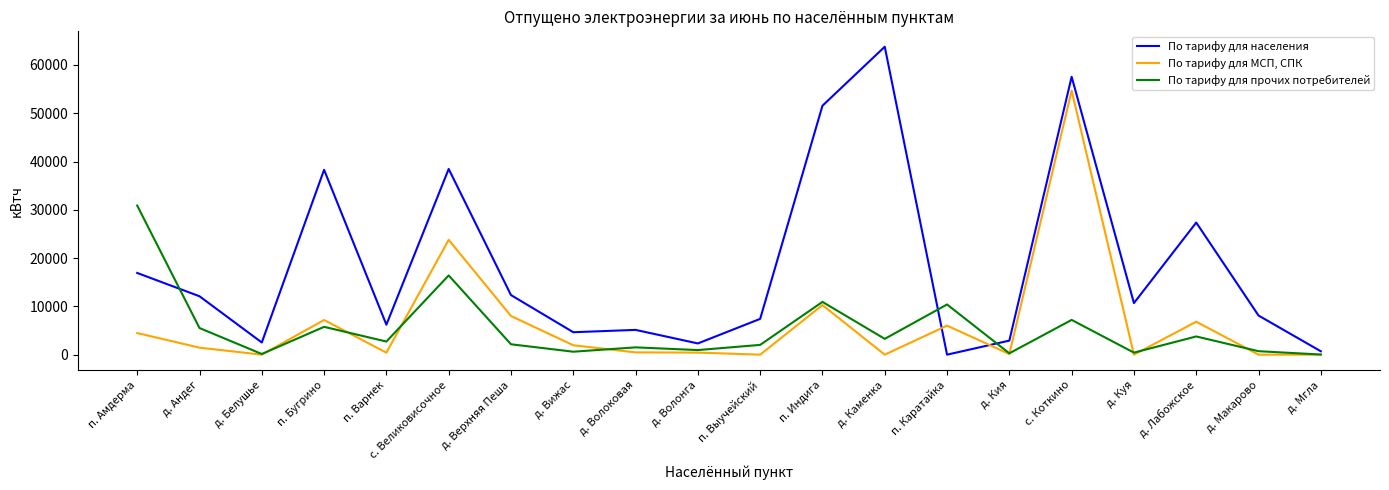

Rank the series by their maximum value, from highest to lowest.

По тарифу для населения, По тарифу для МСП, СПК, По тарифу для прочих потребителей